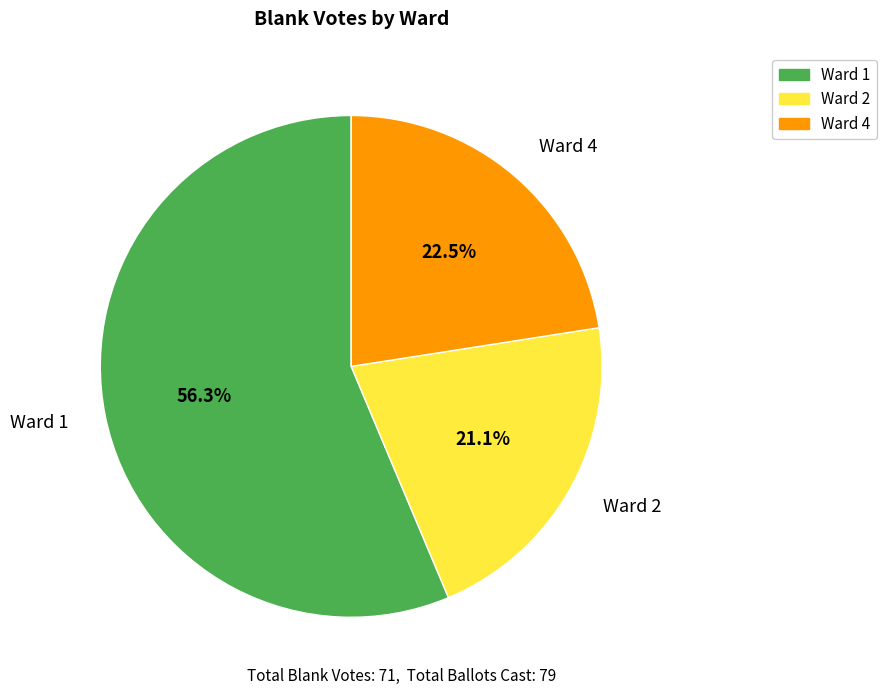

Does Ward 1 account for over 50% of the chart?

Yes